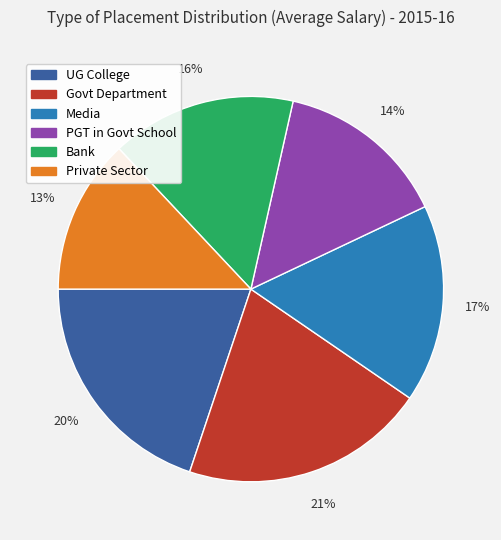

Which category has the biggest portion of the pie?

Govt Department